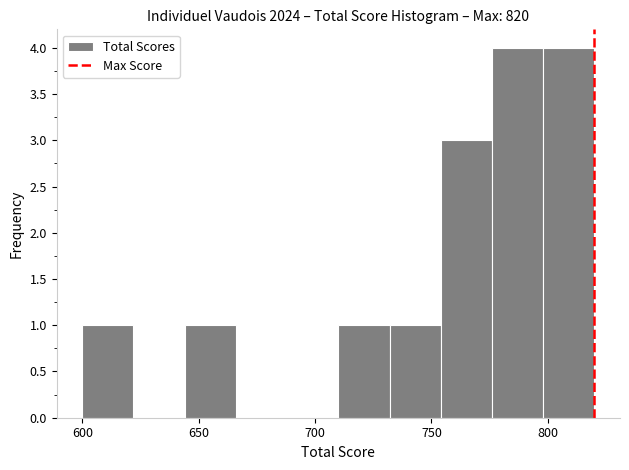

Reading left to right, transcribe this chart: for each bar, give the range it covers on the x-axis and its height. Neither the bar edges nor the heights are printed on the chart, so give them approximately, as read against the axes.

600 to 622: 1
622 to 644: 0
644 to 666: 1
666 to 688: 0
688 to 710: 0
710 to 732: 1
732 to 754: 1
754 to 776: 3
776 to 798: 4
798 to 820: 4